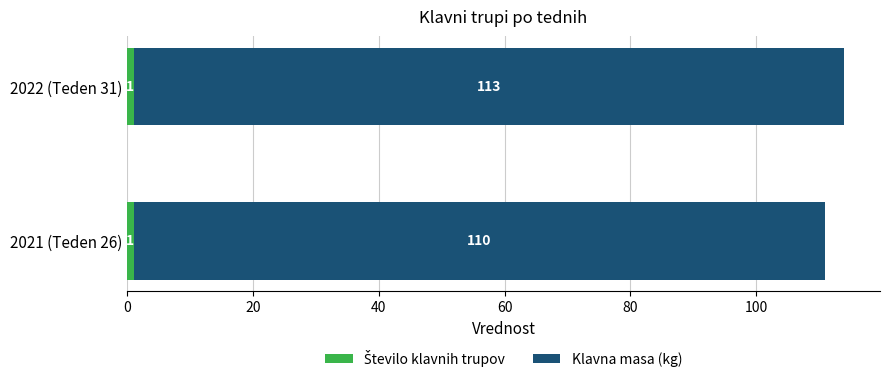

What is the total value across all series at 2022 (Teden 31)?

114